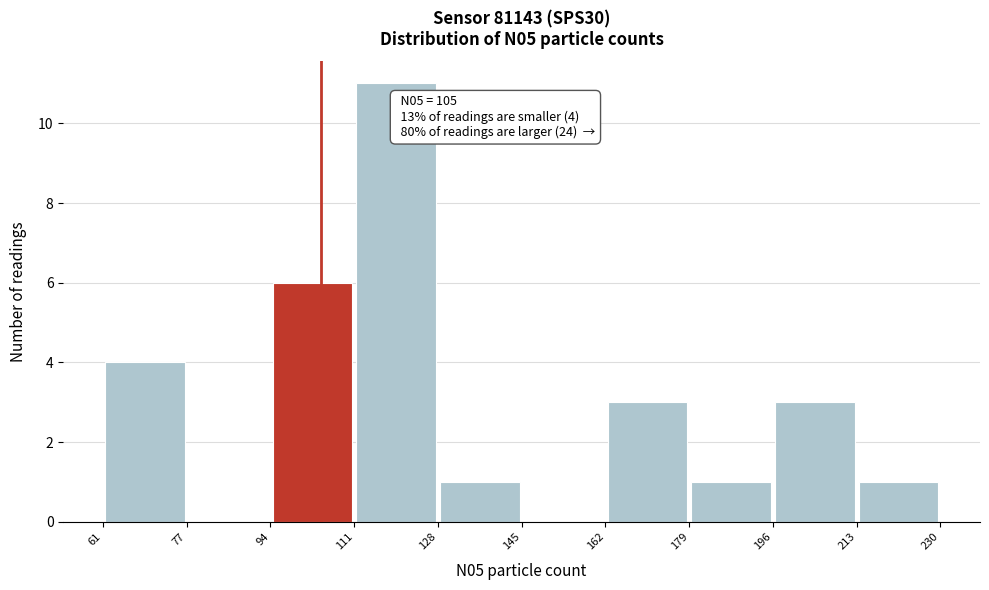

Which range on the x-axis has the tallest bar?

111 to 128